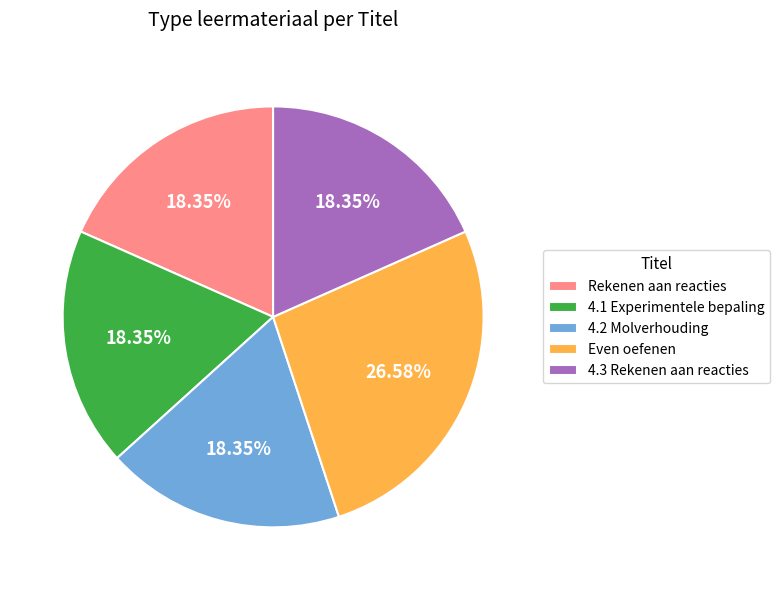

What percentage is NOT represented by 4.3 Rekenen aan reacties?

81.6%